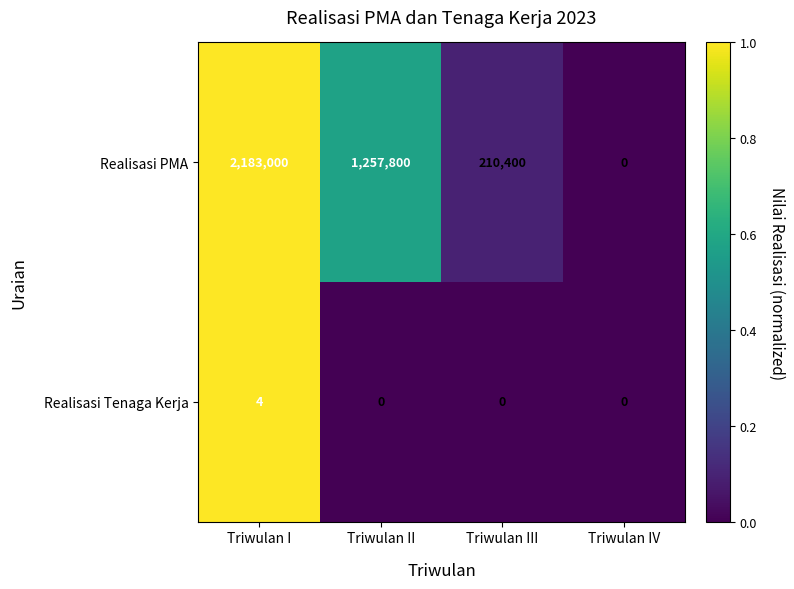

What is the total value across all series at Triwulan II?

1257800